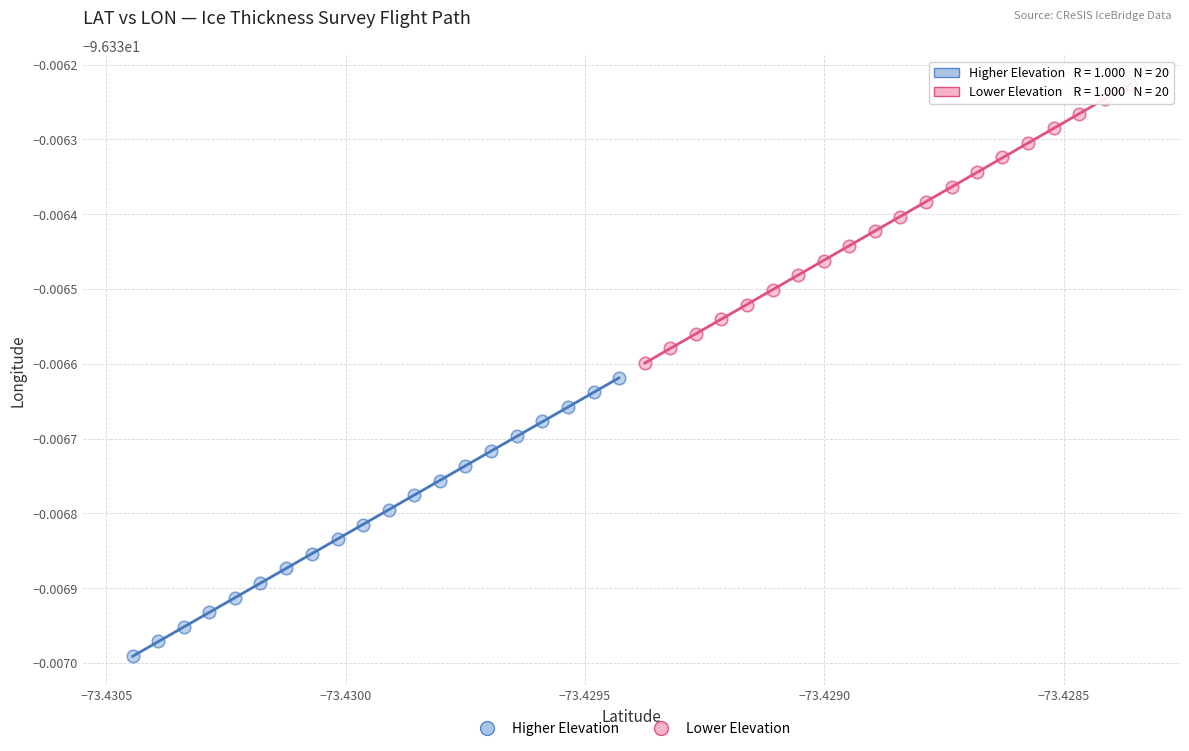

Which series contains the highest Y value?

Lower Elevation